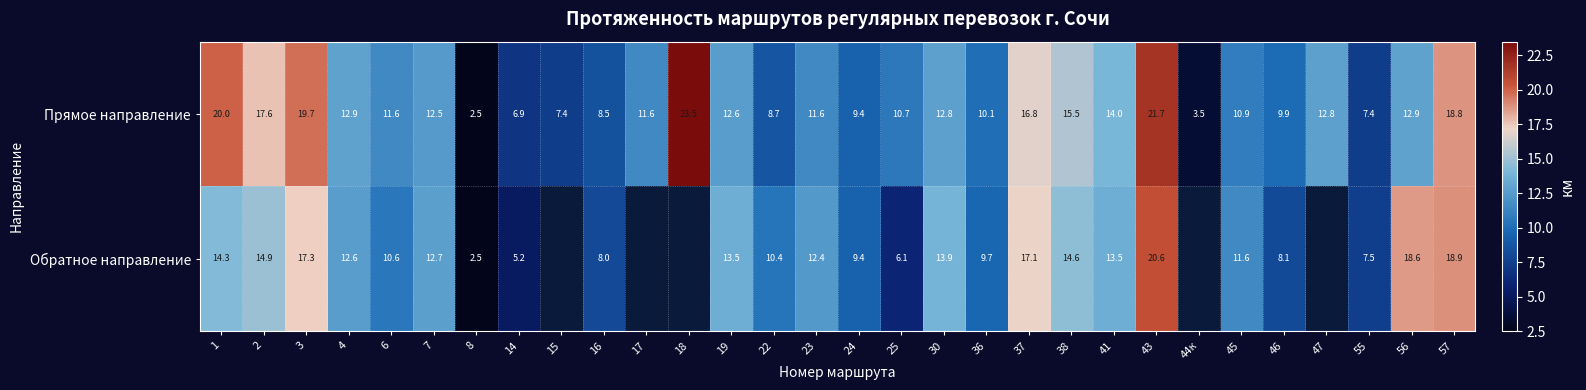

What is the difference between the second highest and minimum values in the Прямое направление series?

19.2